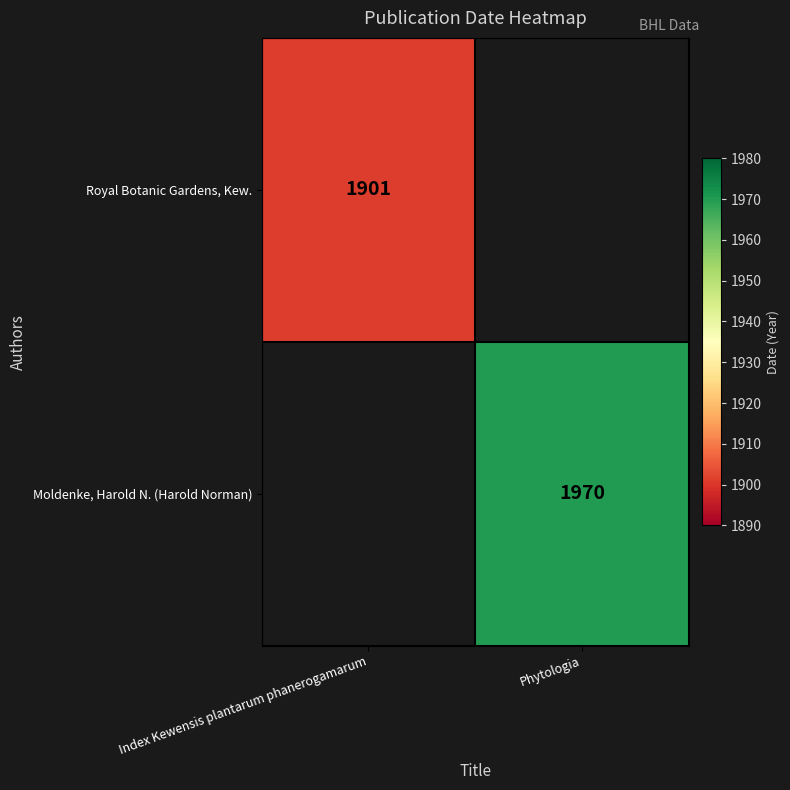

Is it true that Royal Botanic Gardens, Kew. equals 1901 at Index Kewensis plantarum phanerogamarum?

True